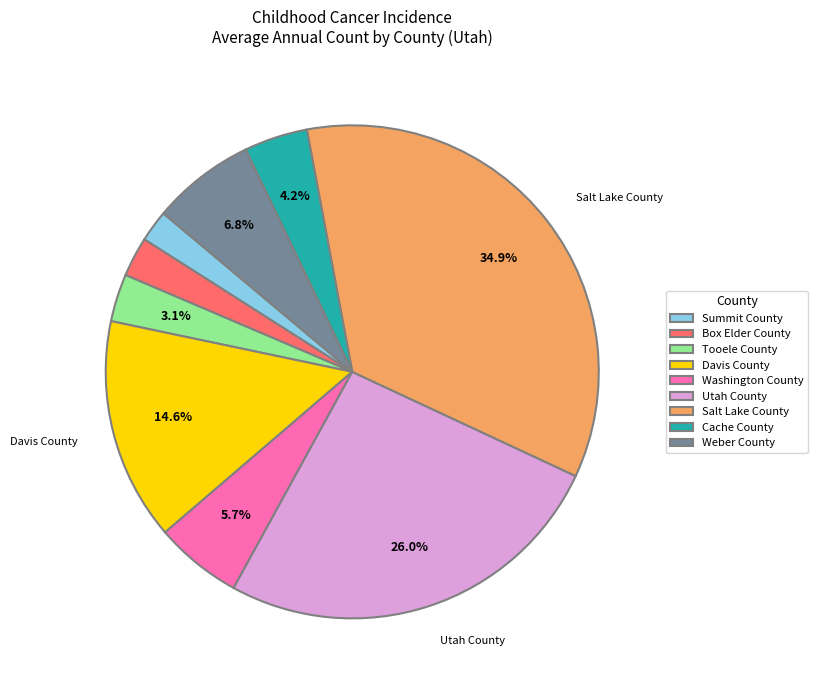

Is there any slice that represents more than half of the pie?

No